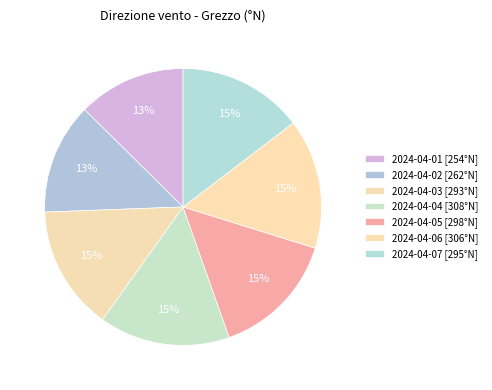

What percentage is NOT represented by 2024-04-06?

84.8%